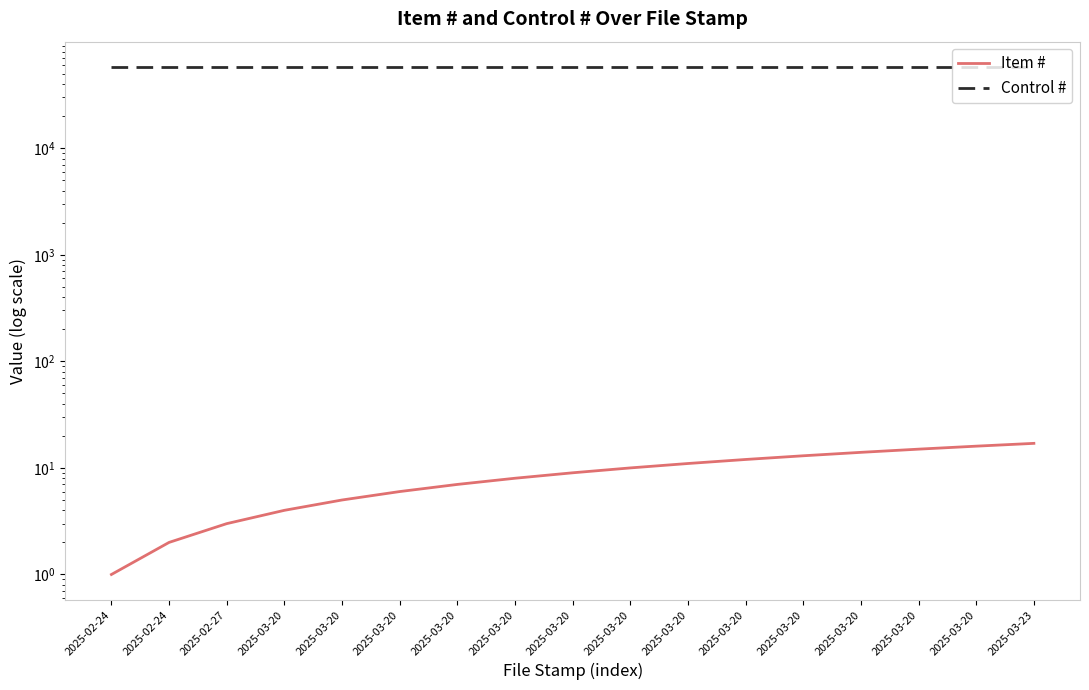

True or false: Control # and Item # cross at least once.

False